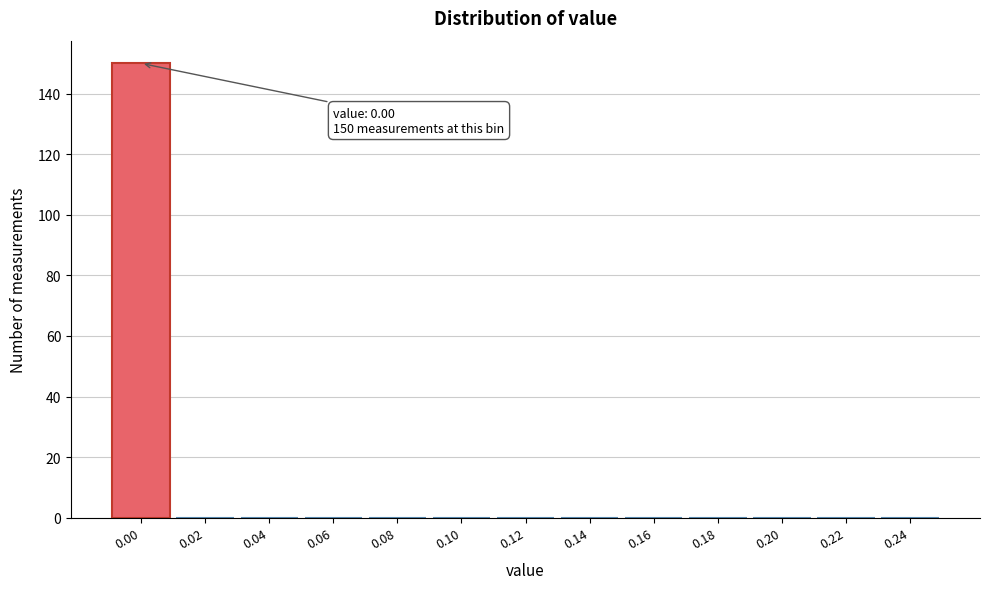

Reading right to left, extract all data points from this chart.

0.24=0	0.22=0	0.20=0	0.18=0	0.16=0	0.14=0	0.12=0	0.10=0	0.08=0	0.06=0	0.04=0	0.02=0	0.00=150